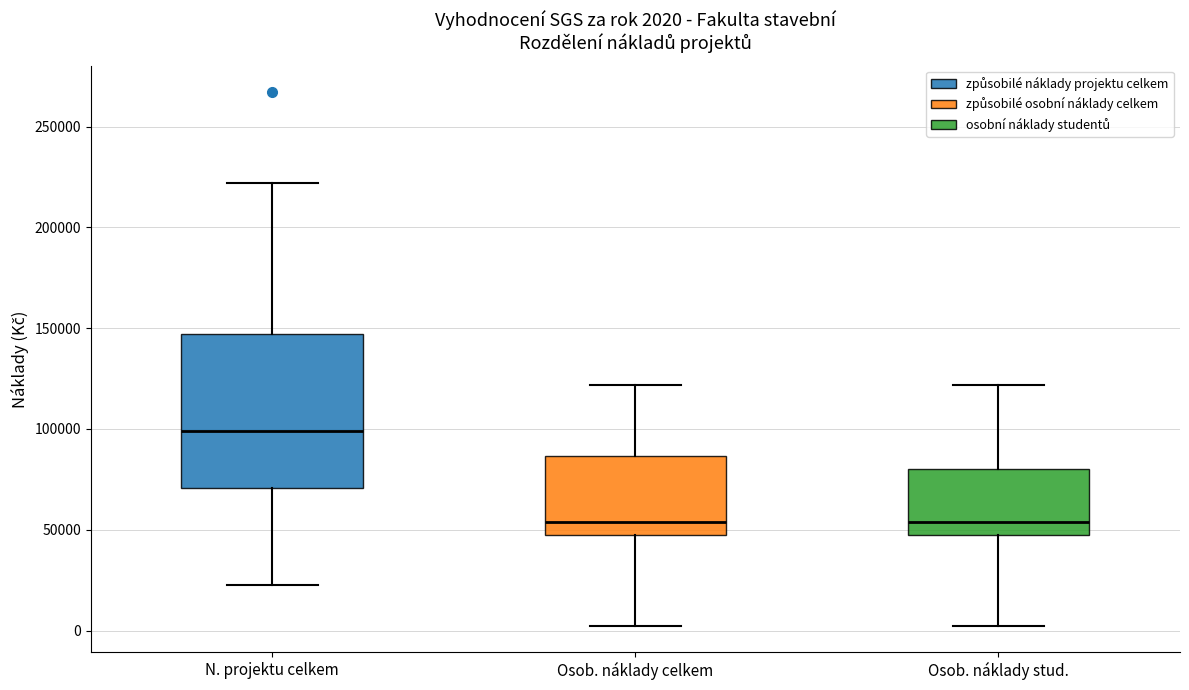

Which box's median line is the highest?

N. projektu celkem